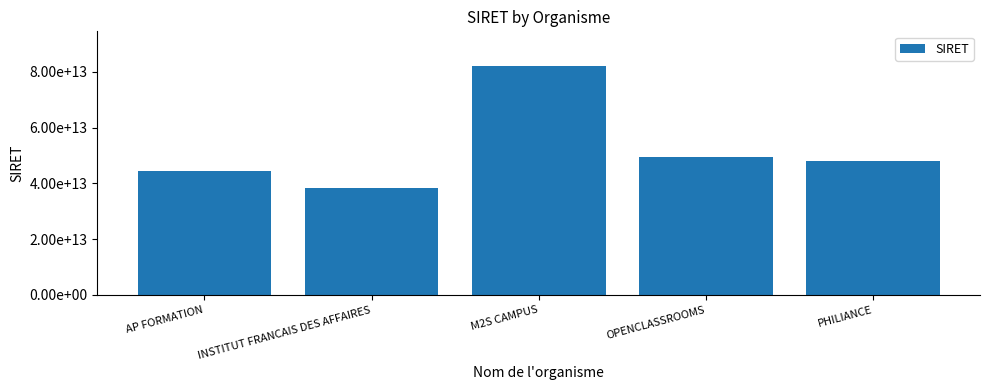

What is the sum of all values?

262553790700206